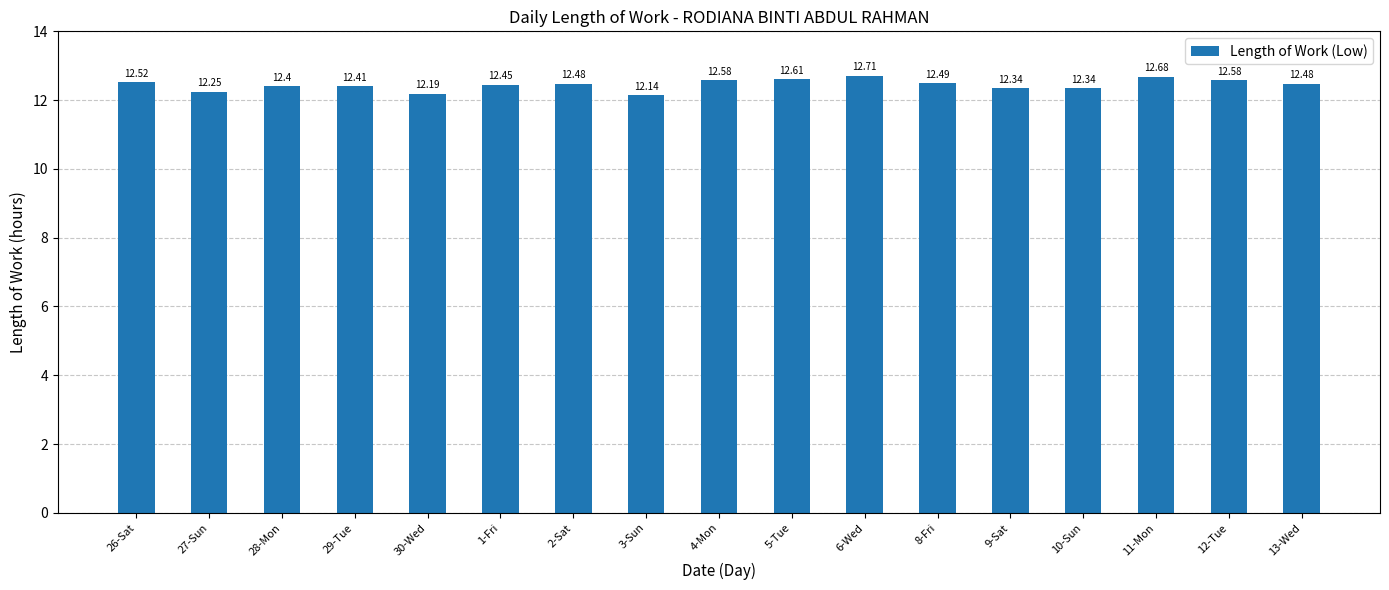

What is the sum of all values?

211.7